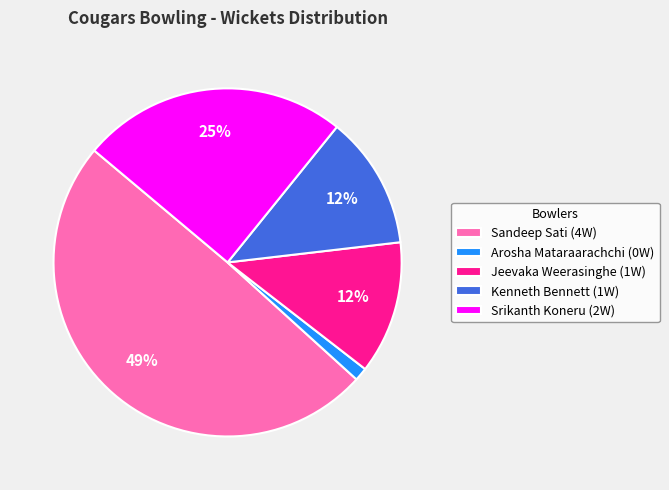

Which slice is the largest?

Sandeep Sati